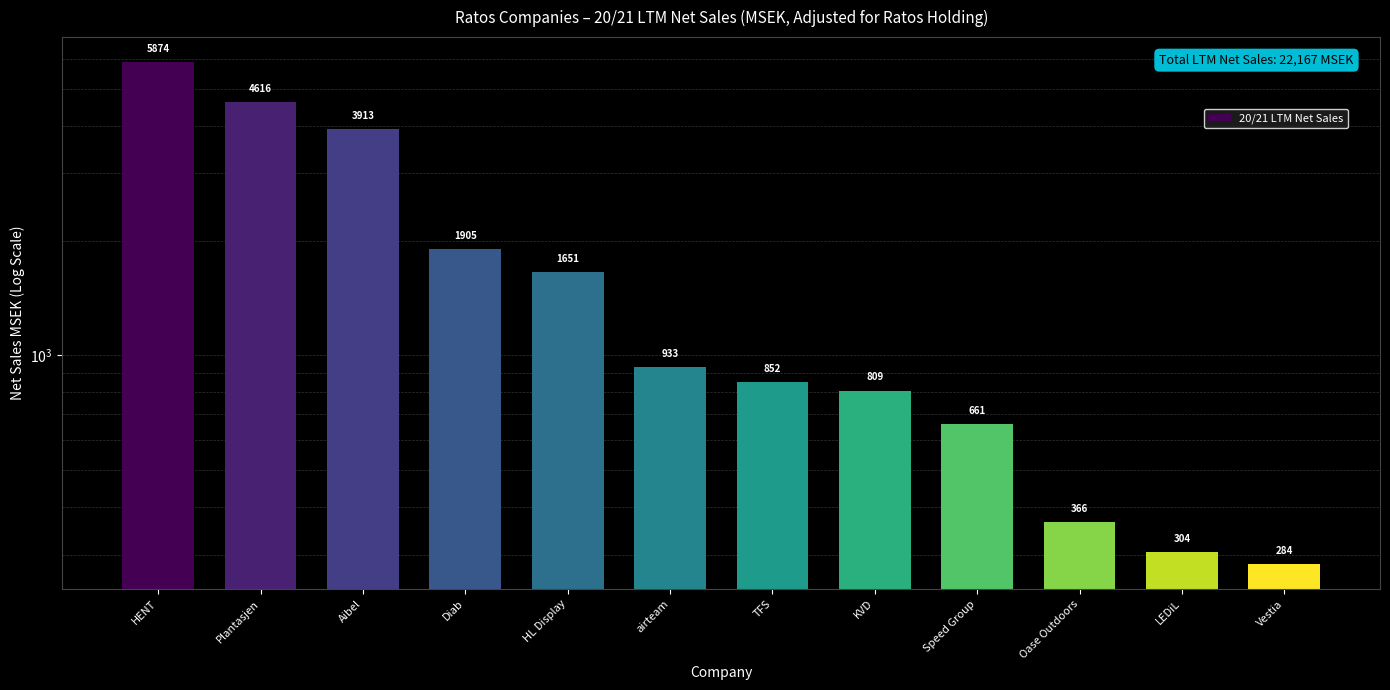

Which label corresponds to the largest value in the chart?

HENT